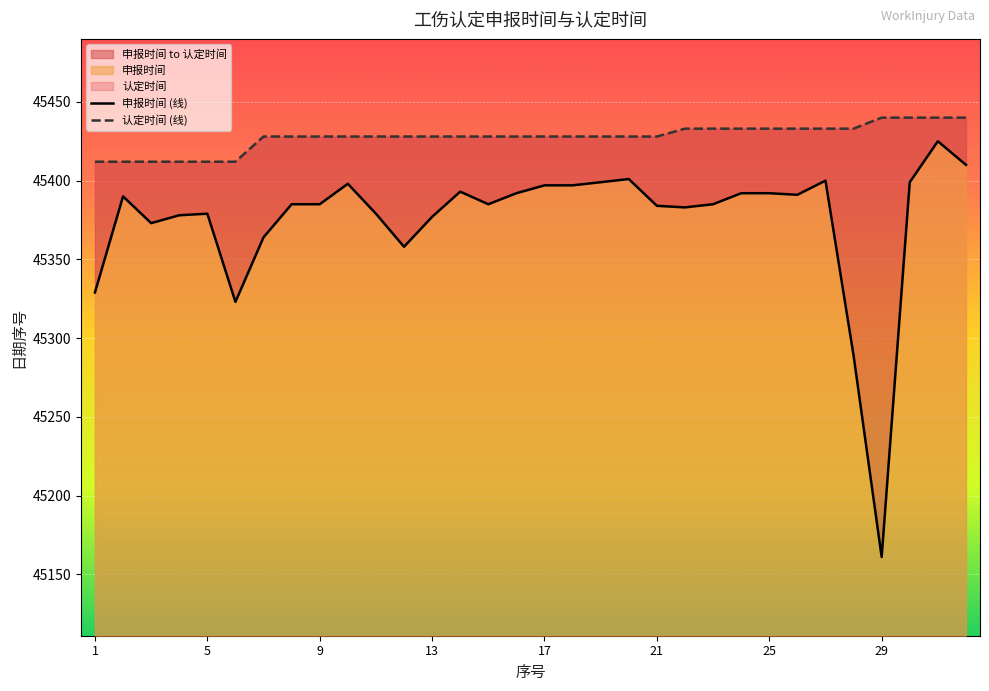

How many interior local valleys does the 申报时间 series have?

7